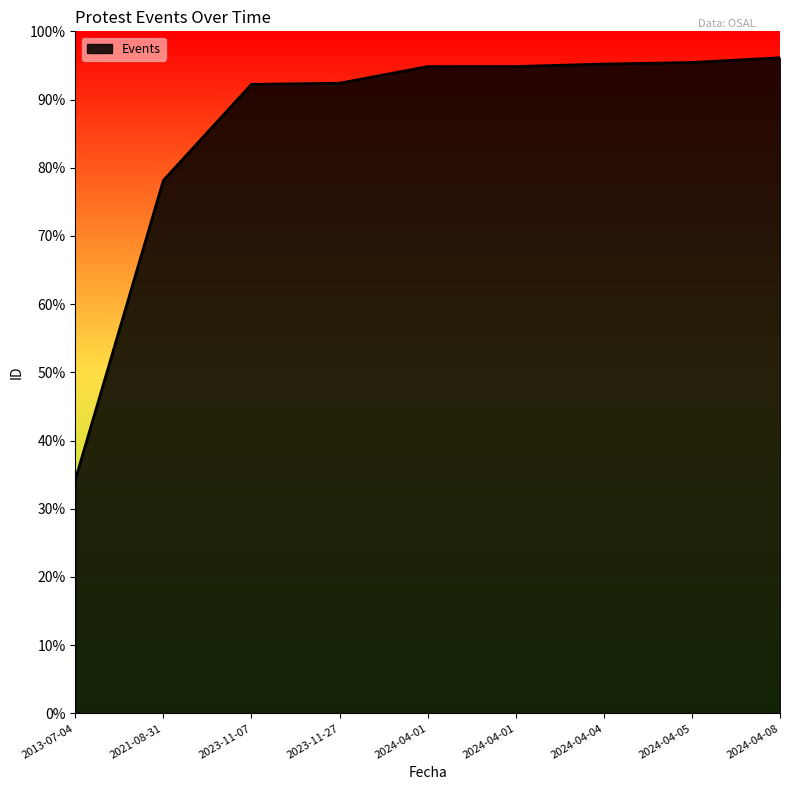

Does the chart display data point markers on the line(s)?

No